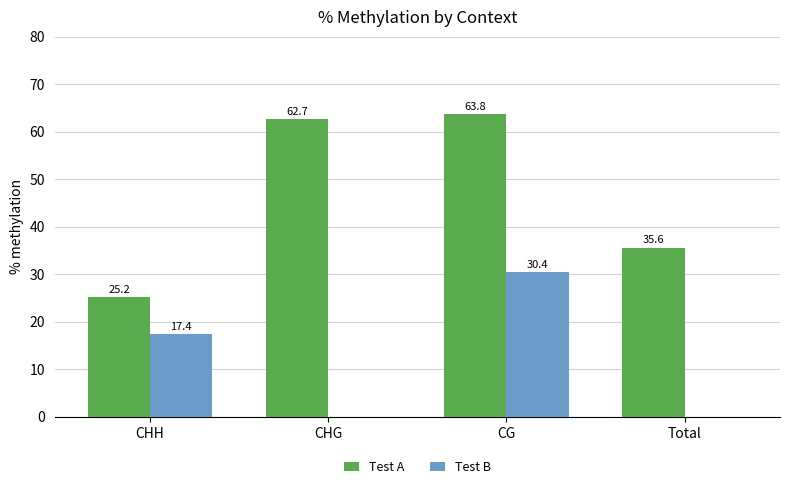

True or false: Test A has a value of 35.6 at Total.

True